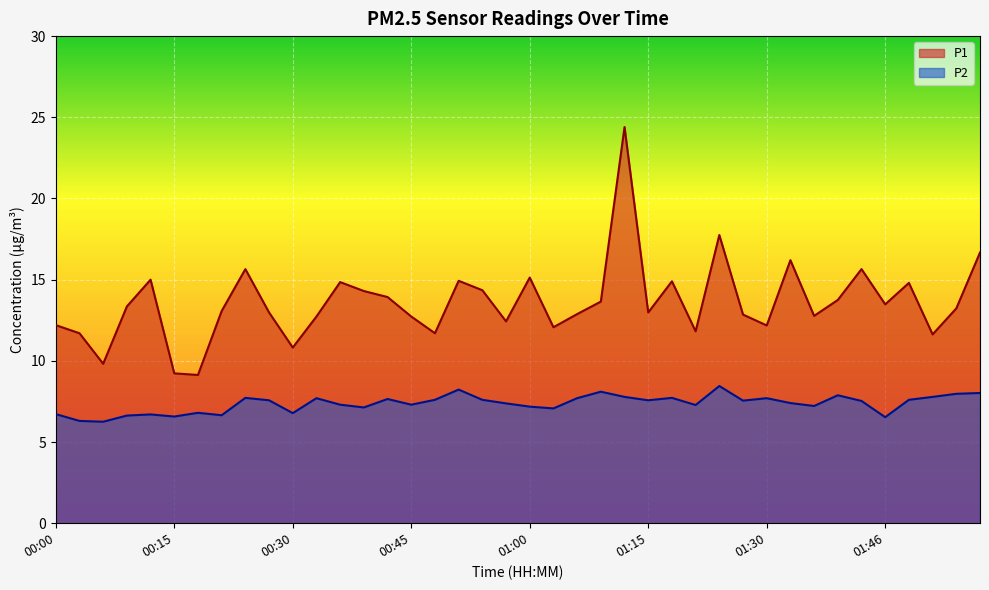

Does the chart display data point markers on the line(s)?

No